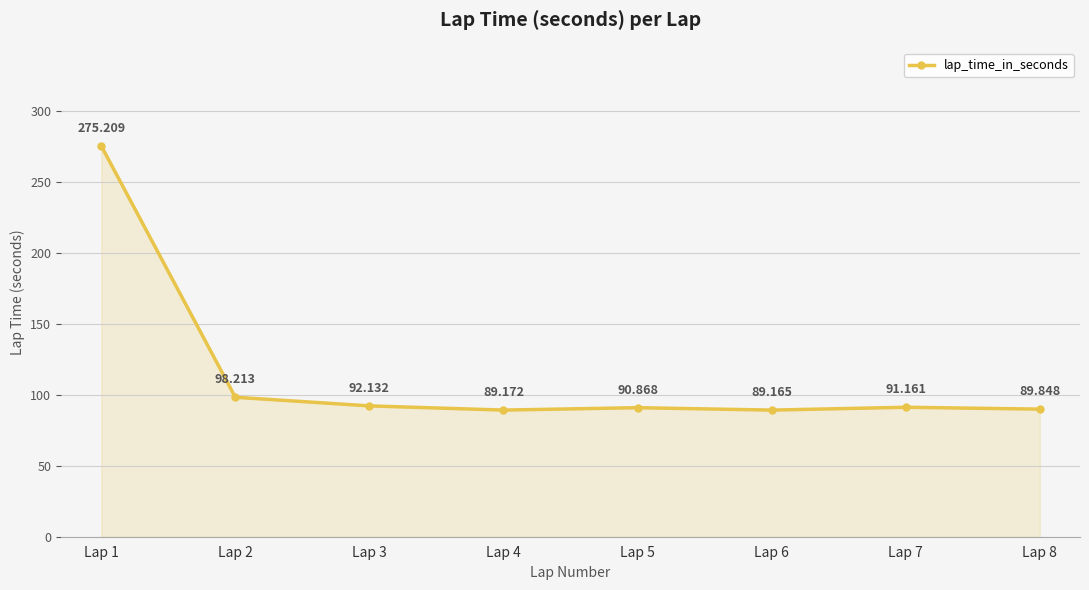

True or false: the data has more than 1 interior local peaks.

True